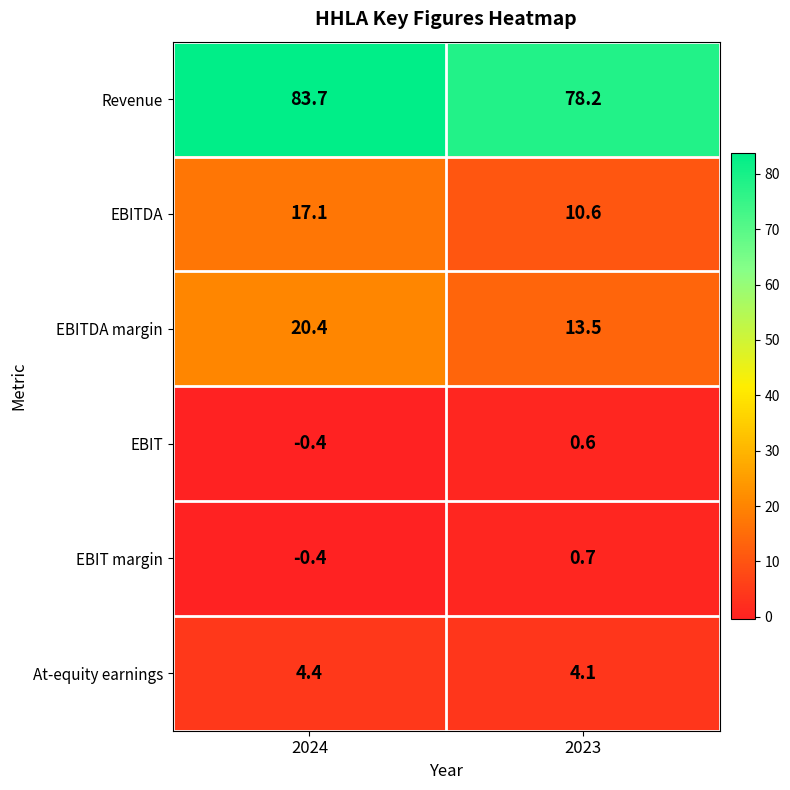

What is the minimum value for At-equity earnings?

4.1